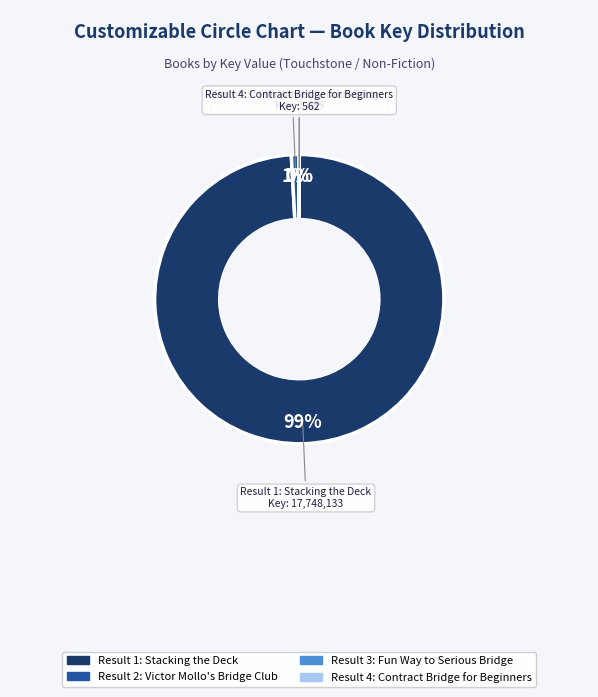

To the nearest percent, what is the difference between the largest and smallest slice percentages?

99%